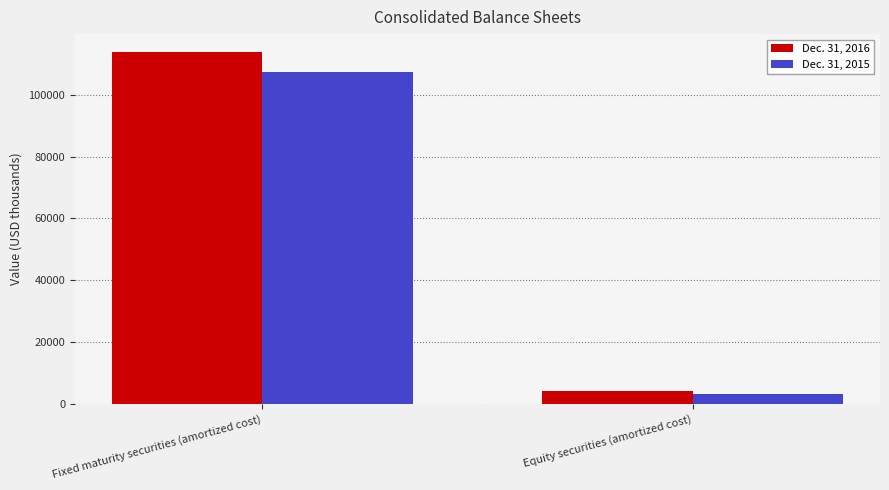

Reading left to right, transcribe all the data shown in this chart.

Dec. 31, 2016: Fixed maturity securities (amortized cost)=113915	Equity securities (amortized cost)=4283
Dec. 31, 2015: Fixed maturity securities (amortized cost)=107213	Equity securities (amortized cost)=3341